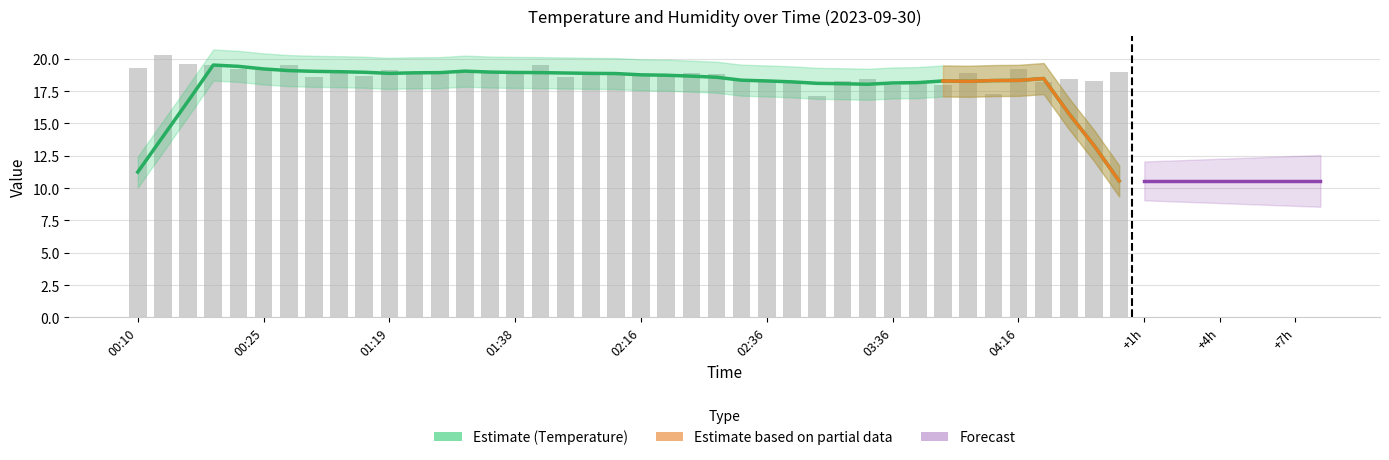

What value does the data have at 01:32?

18.9